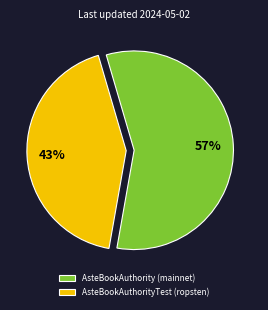

Is it true that AsteBookAuthority (mainnet) is 57% of the pie?

True